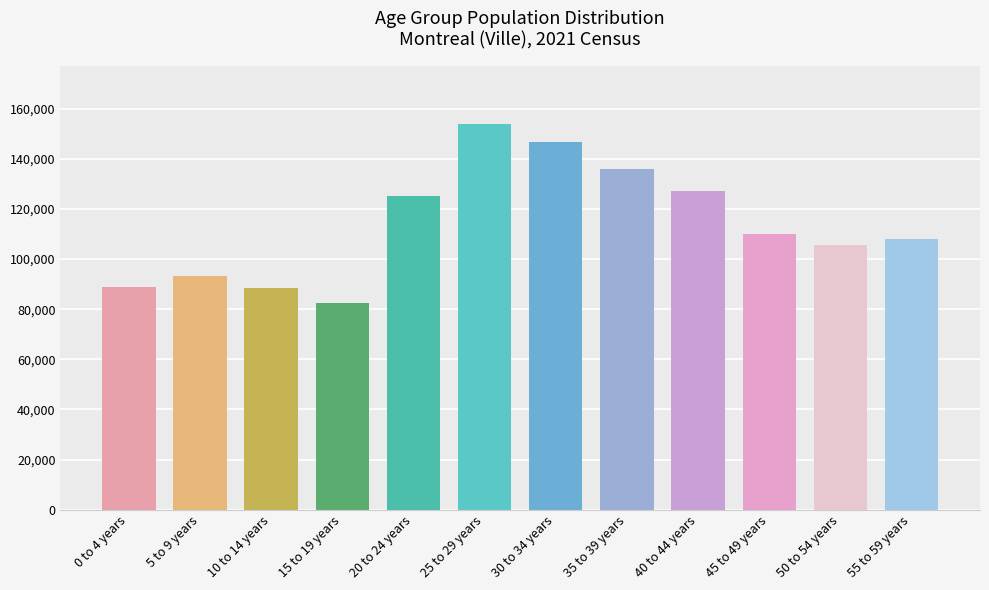

What is the label of the 6th bar from the left?

25 to 29 years